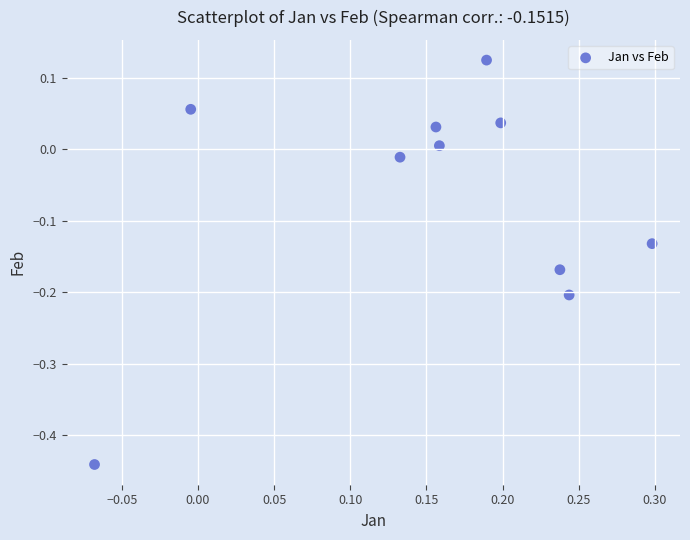

What is the range of Y values (max minus min)?

0.6